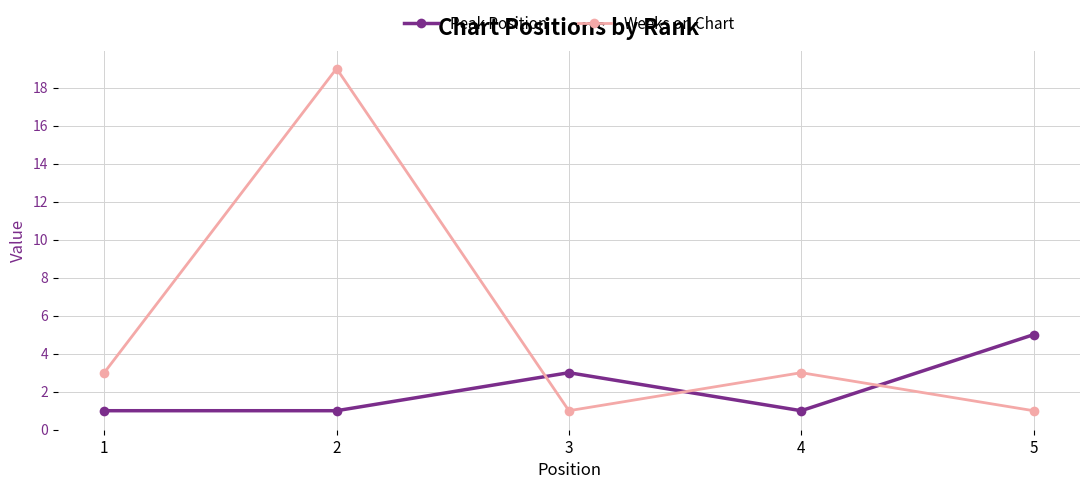

Reading left to right, transcribe all the data shown in this chart.

Peak Position: 1	1	3	1	5
Weeks on Chart: 3	19	1	3	1